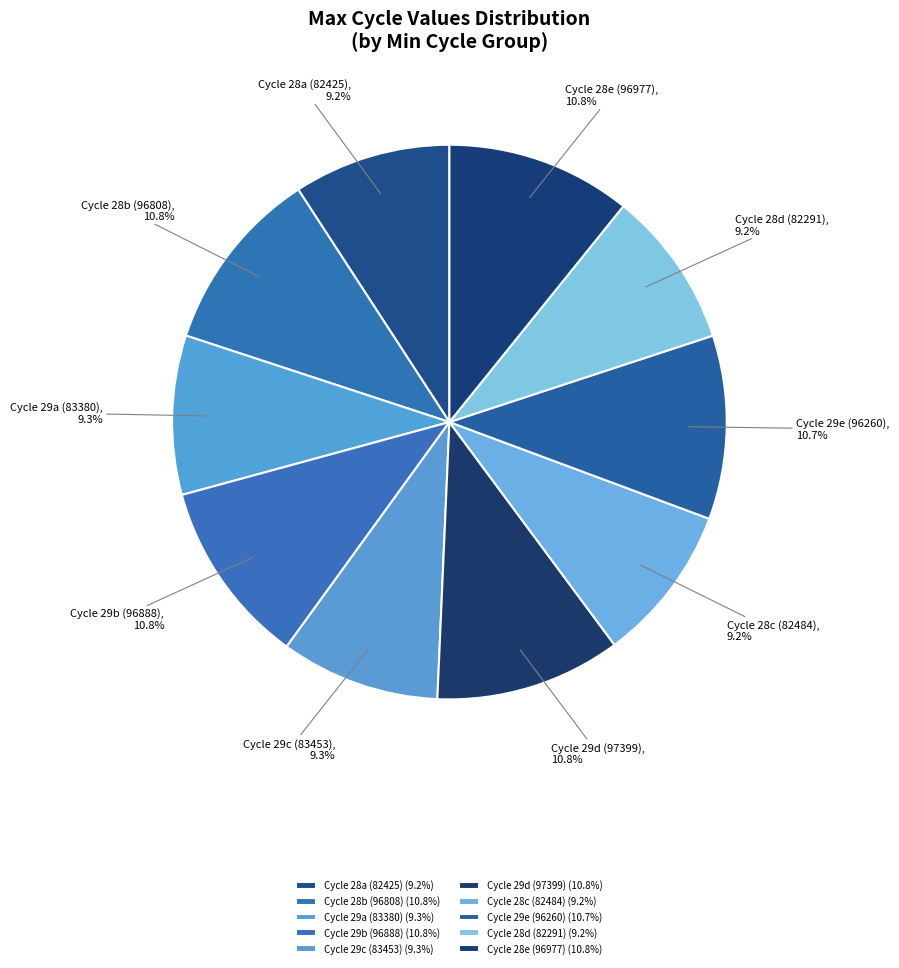

Is Cycle 29b (96888) the majority of the pie?

No